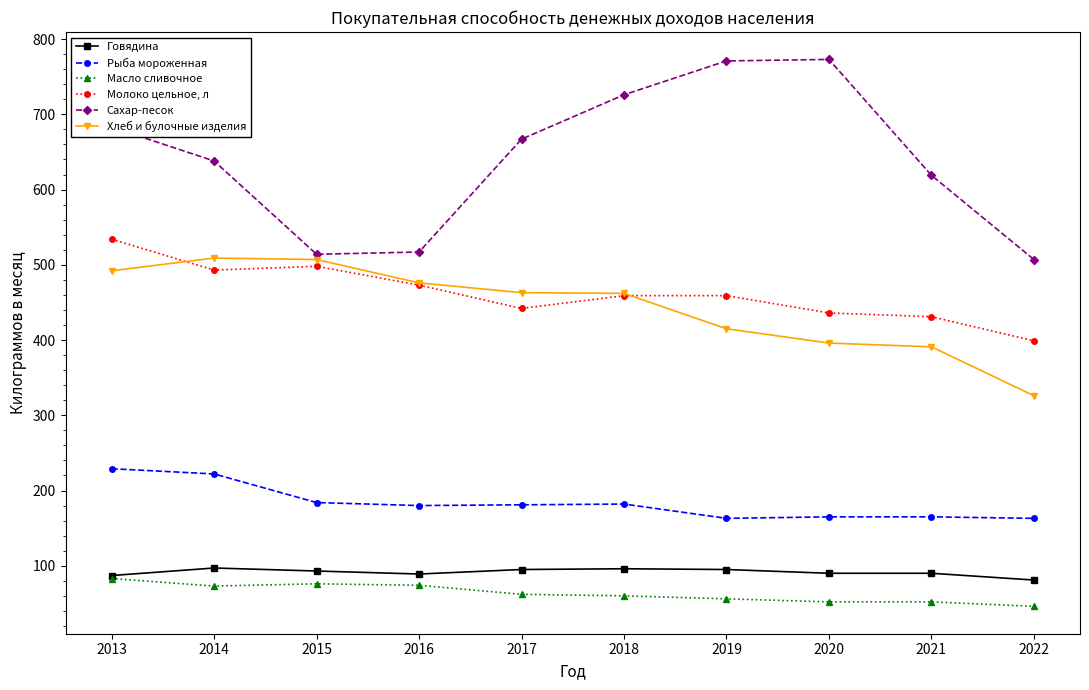

Rank the series by their maximum value, from highest to lowest.

Сахар-песок, Молоко цельное, л, Хлеб и булочные изделия, Рыба мороженная, Говядина, Масло сливочное